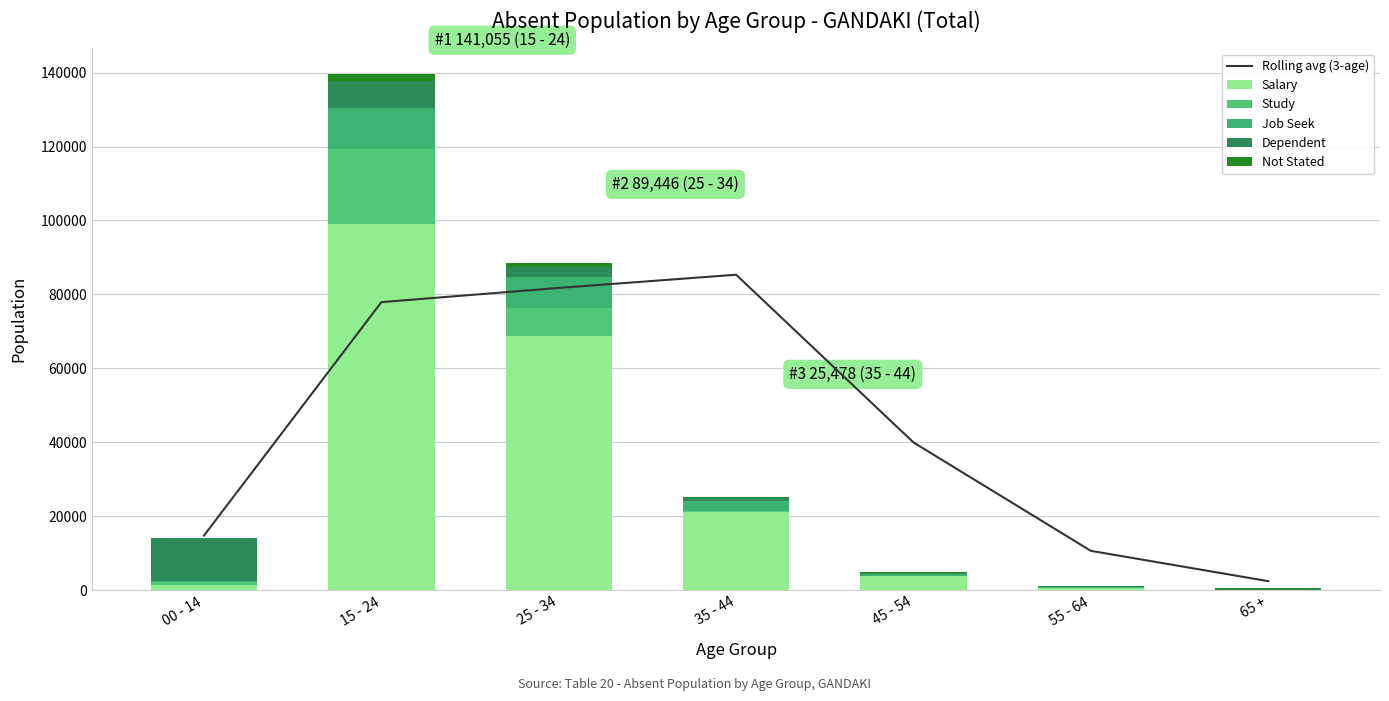

Between 35 - 44 and 55 - 64, which series saw the biggest shift?

Rolling avg (3-age)